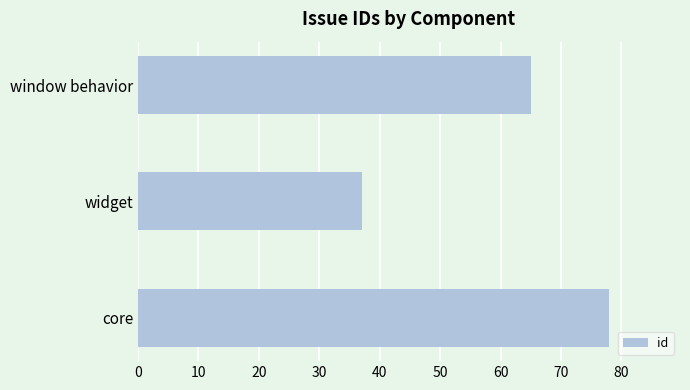

At which label is the value closest to 57?

window behavior